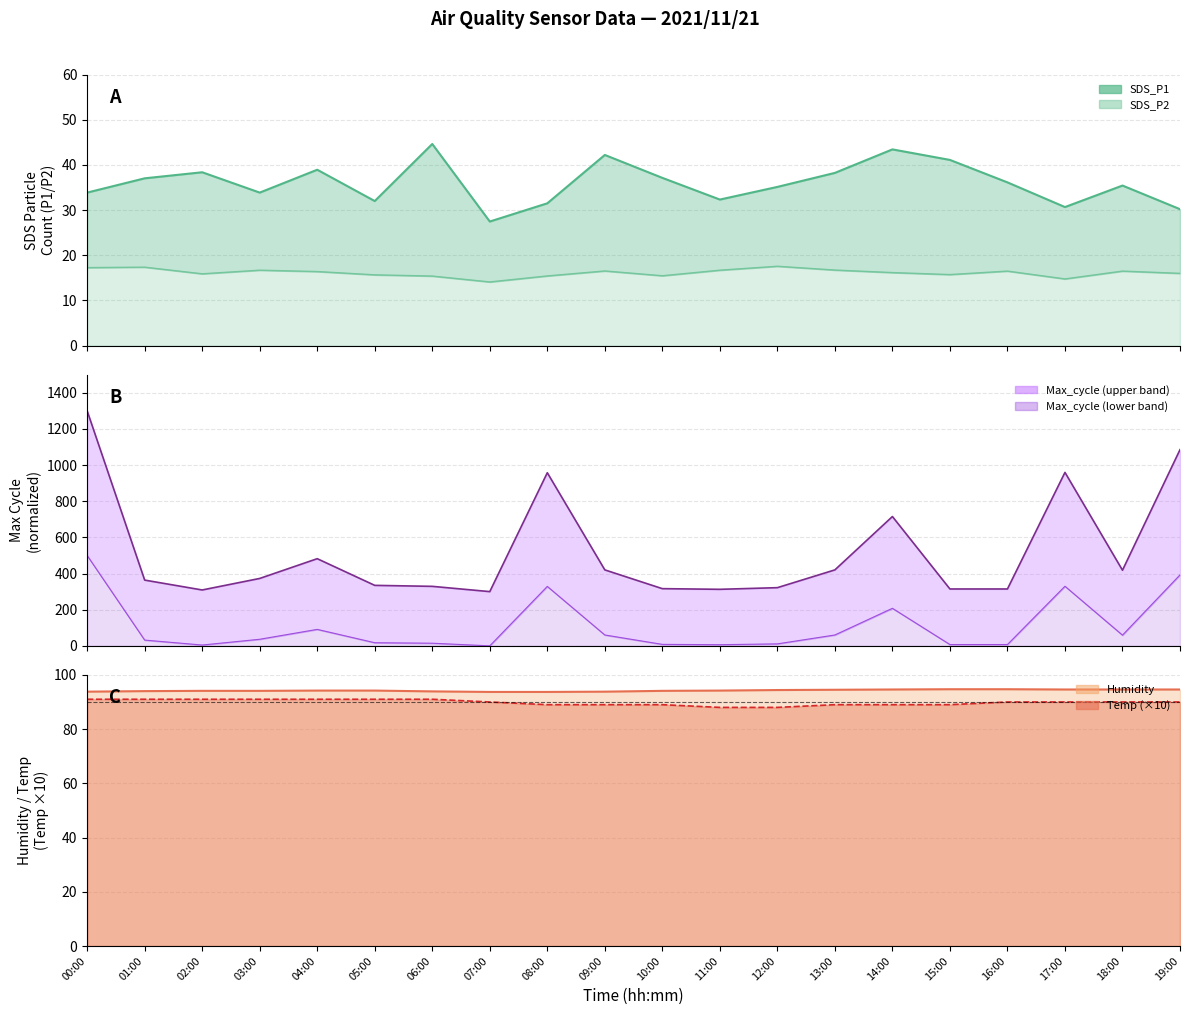

What position from the left is 02:00?

3